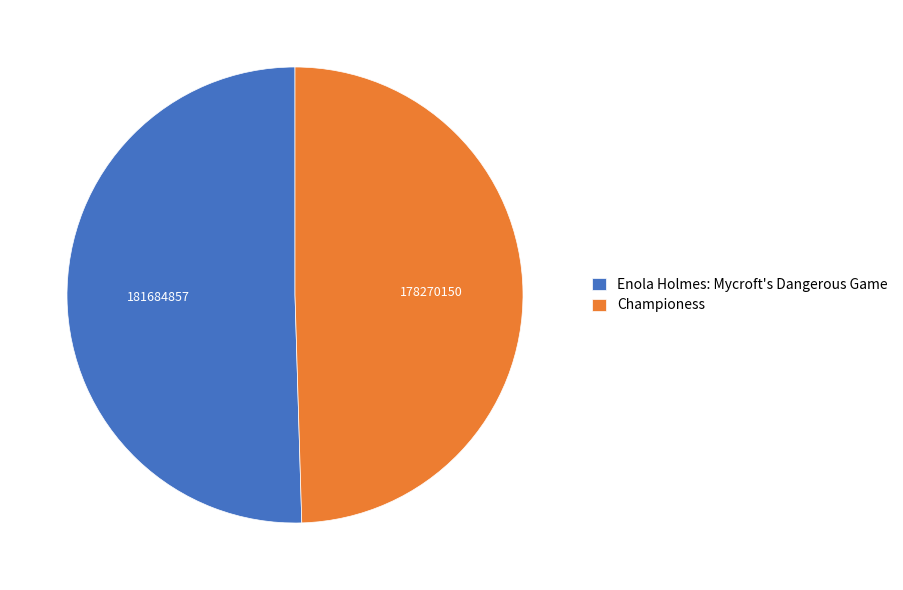

Is the sum of Enola Holmes: Mycroft's Dangerous Game and Championess greater than half?

Yes